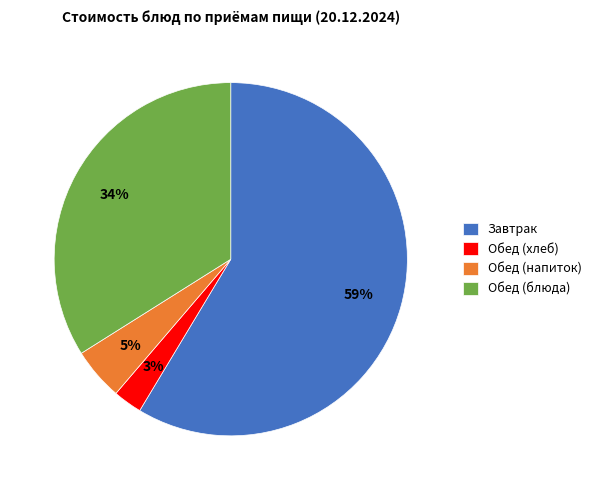

Do Обед (хлеб) and Обед (напиток) together represent more than half of the pie?

No